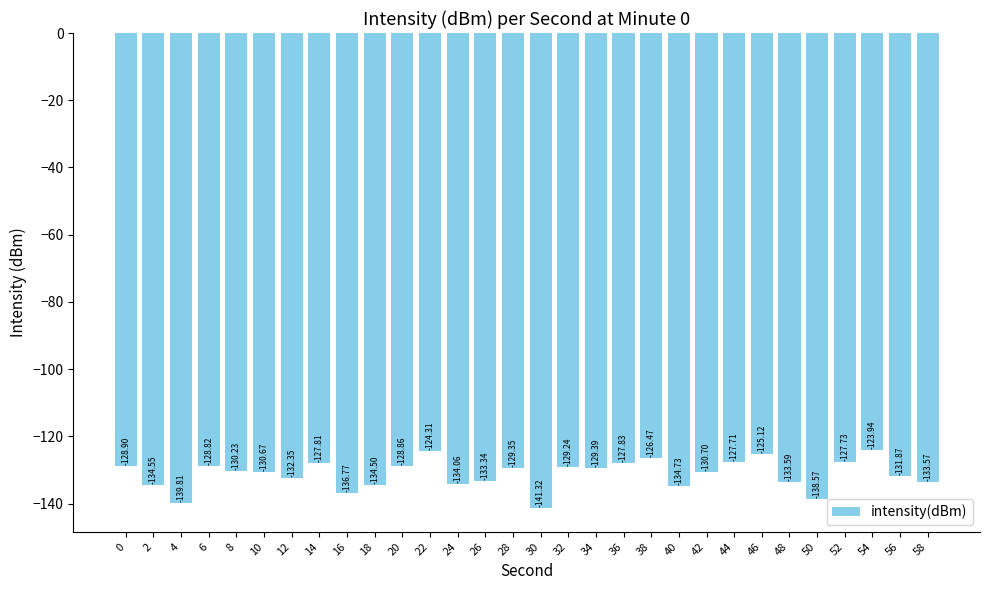

Are the bars horizontal?

No